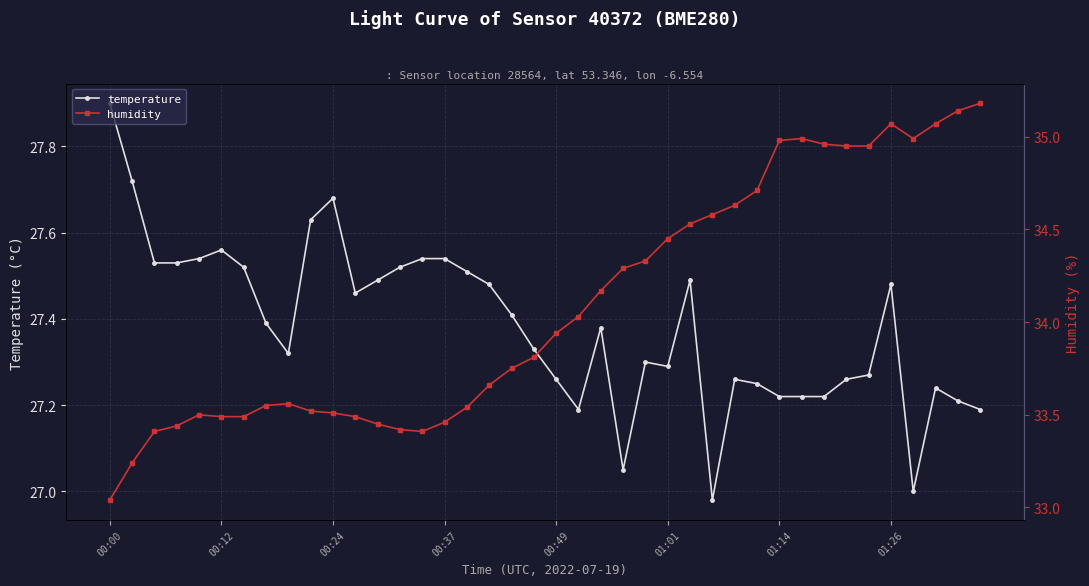

How many interior local valleys does the temperature series have?

7